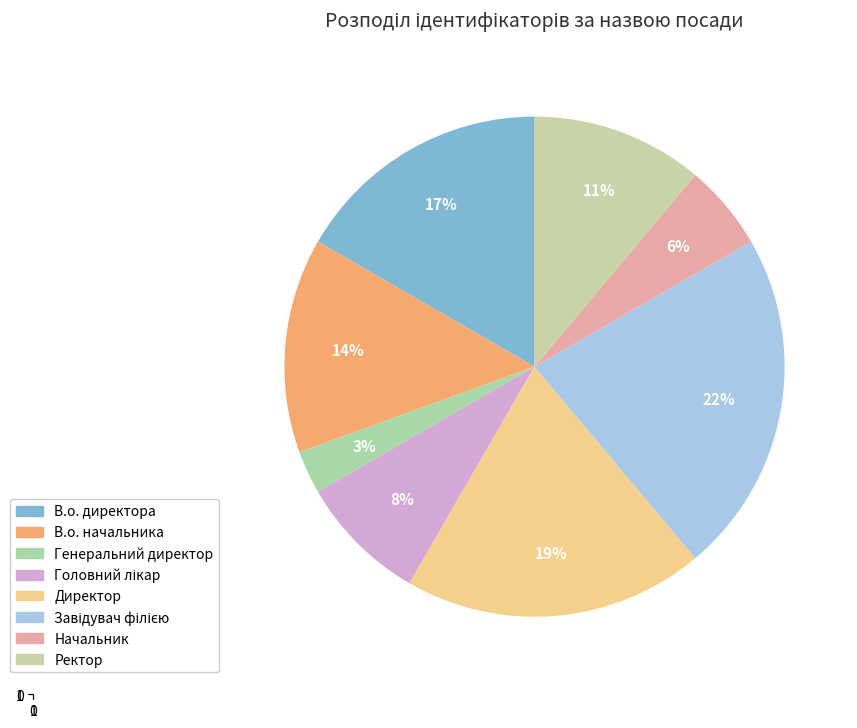

To the nearest percent, what is the average slice percentage?

12%